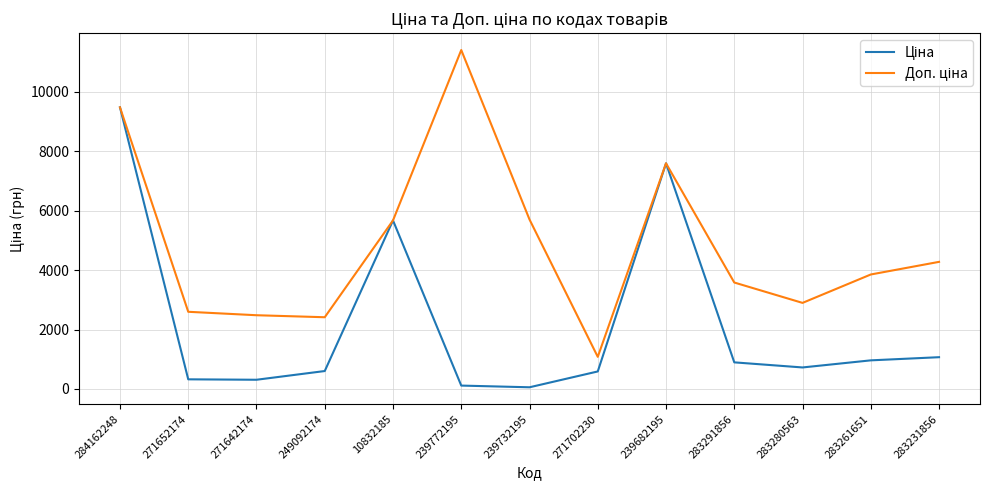

What is the difference between the highest and lowest values at 283261651?

2890.5